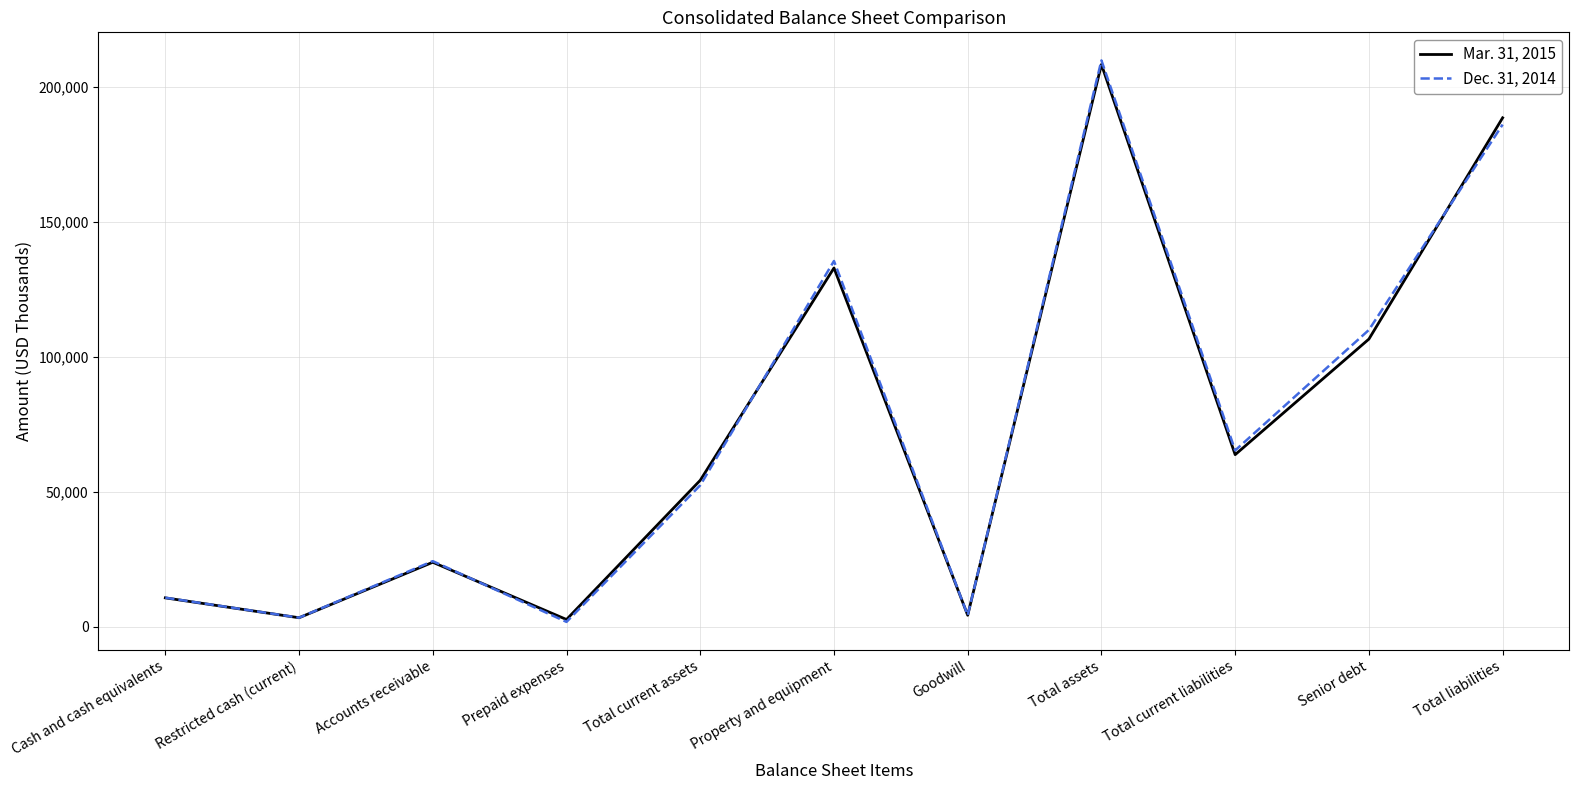

What is the minimum value for Dec. 31, 2014?

1766